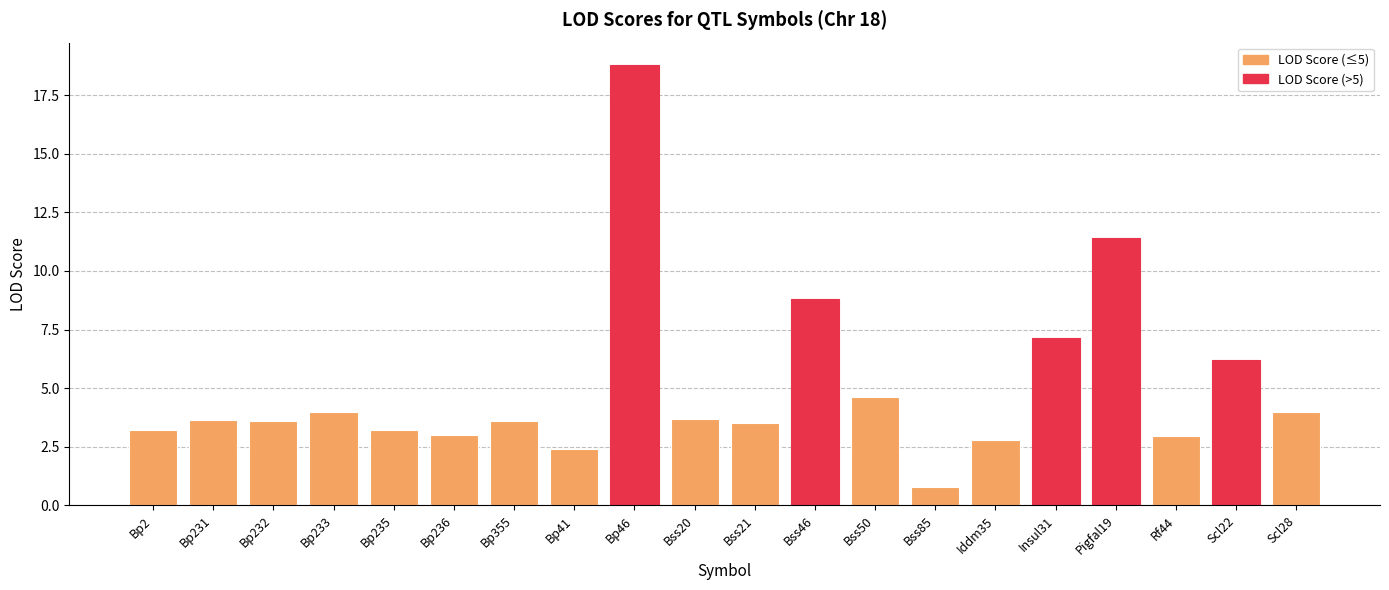

At which label does the data first exceed 3?

Bp2